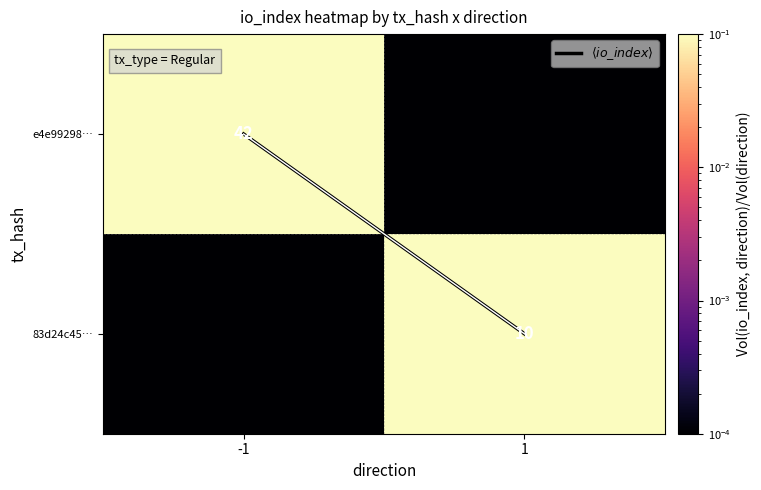

How many series are shown in this chart?

3